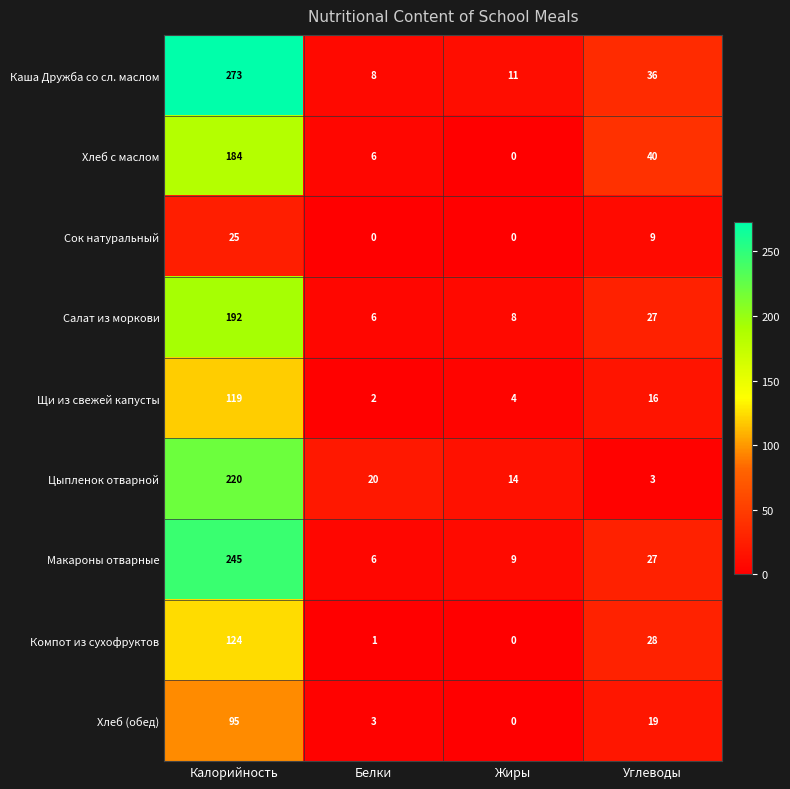

How many data points in Цыпленок отварной are less than 20?

2